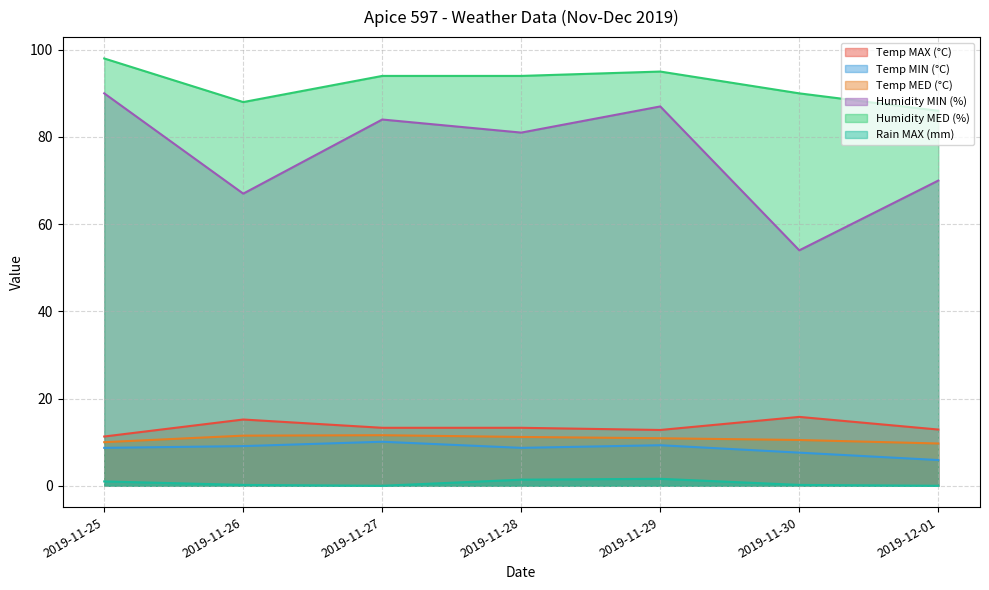

Which has a higher value, 2019-11-30 or 2019-11-25?

2019-11-30